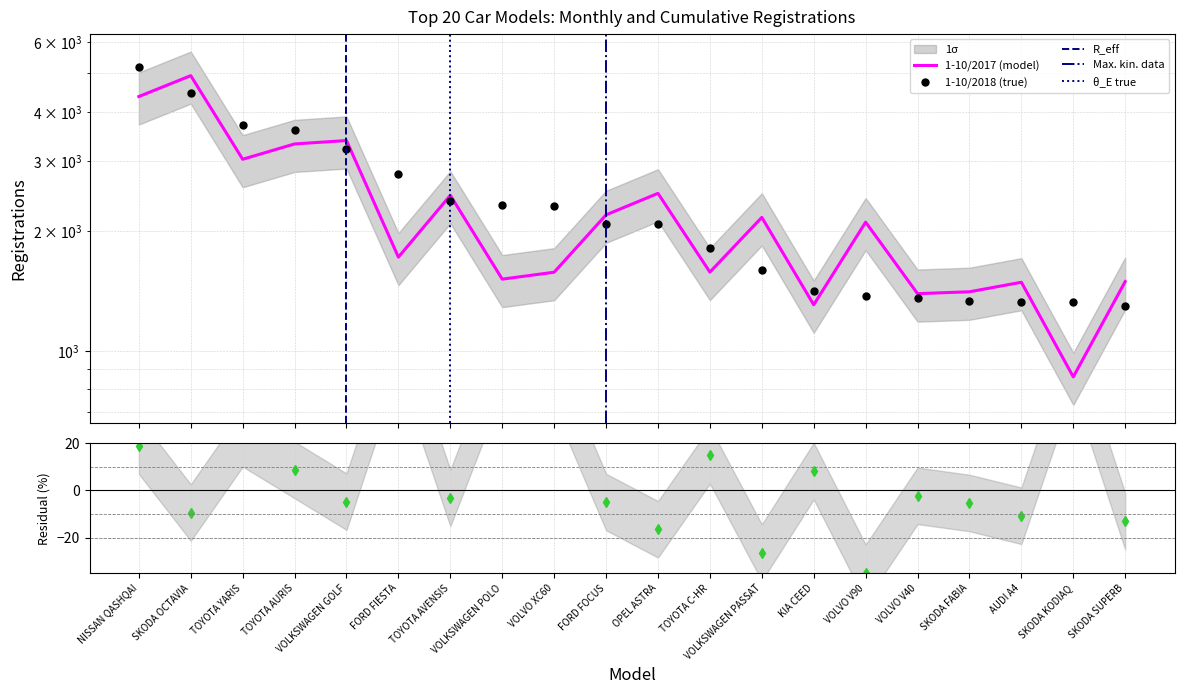

Which series ends up on top after the final intersection of 1-10/2018 and 1-10/2017?

1-10/2017